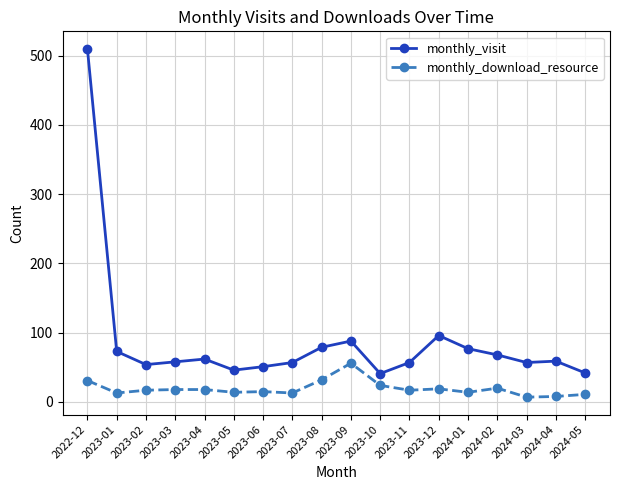

What is the label of the 10th point from the left?

2023-09